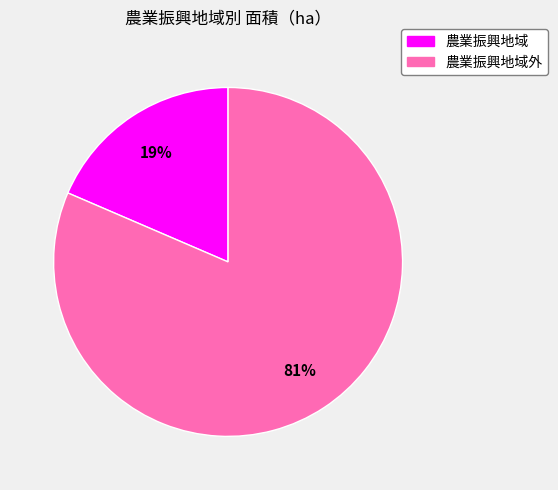

To the nearest percent, what is the average slice percentage?

50%